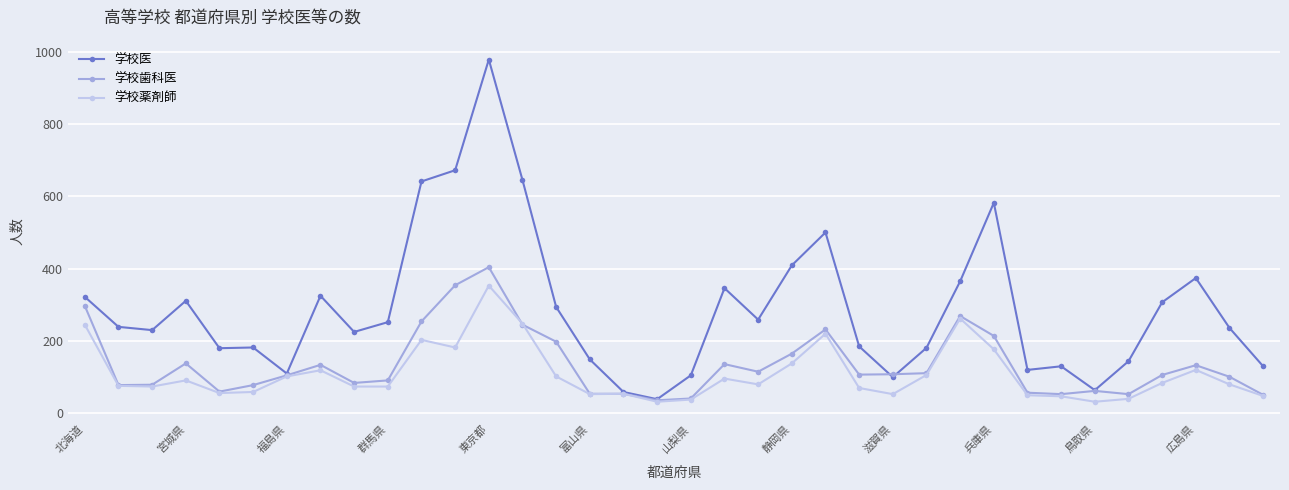

Does the chart display data point markers on the line(s)?

Yes